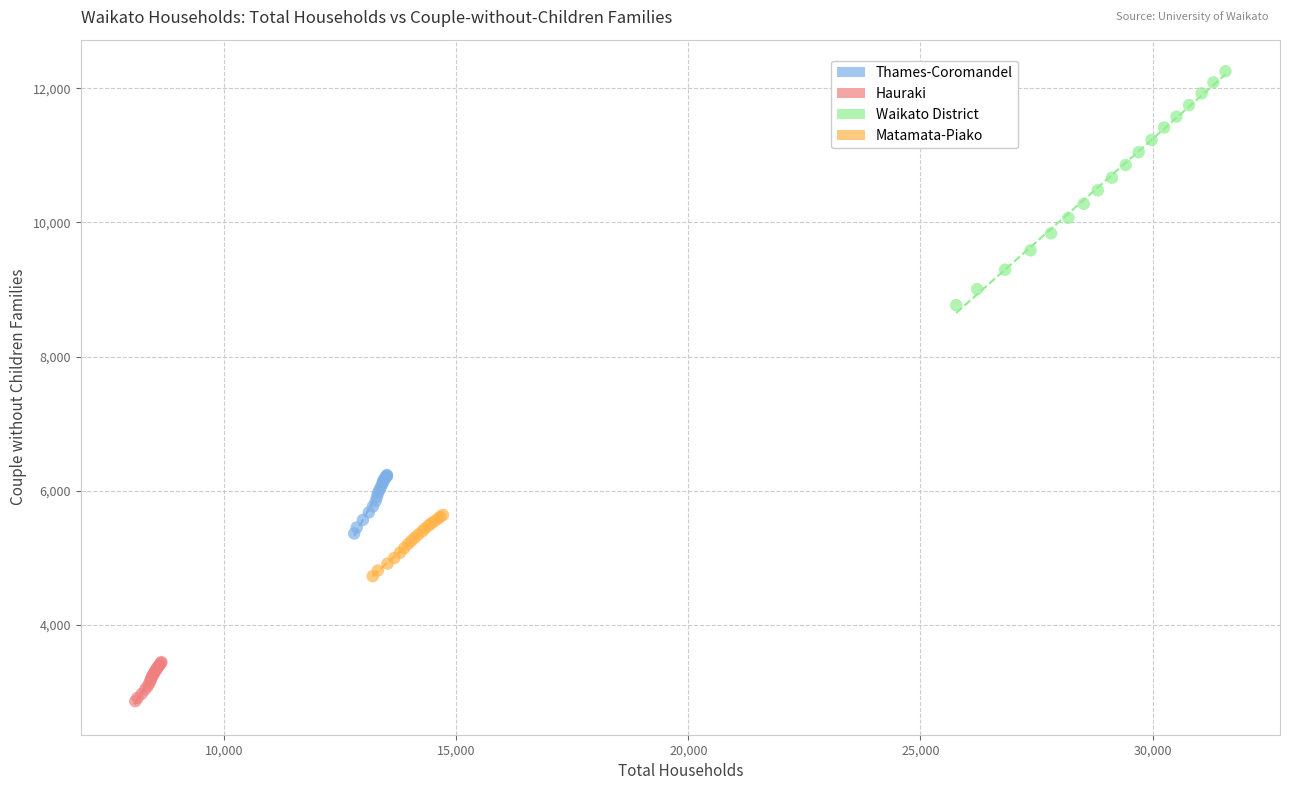

Which series reaches the minimum Y coordinate?

Hauraki